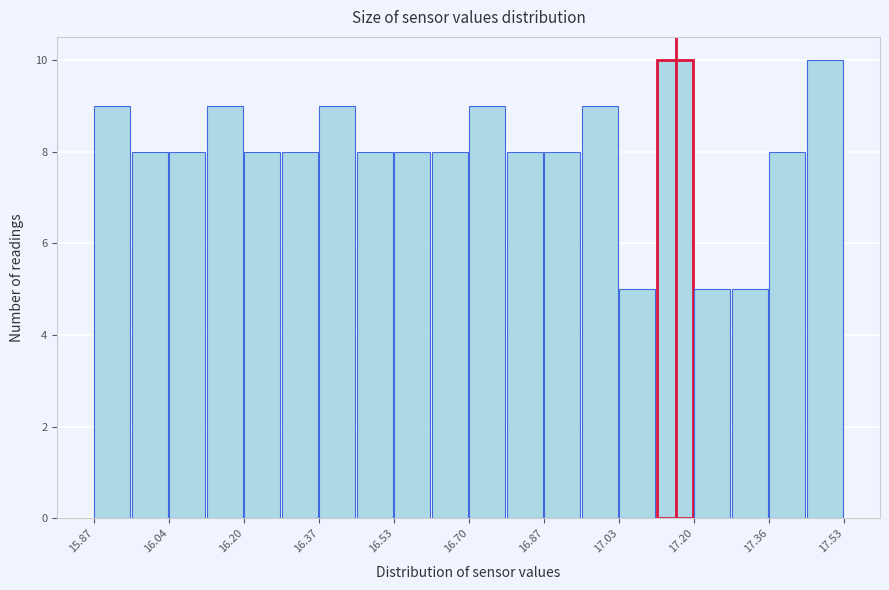

Reading left to right, list every bar in this chart as the range it spans on the x-axis followed by its height. Neither the bar edges nor the heights are printed on the chart, so give them approximately, as read against the axes.

15.88 to 15.96: 9
15.96 to 16.04: 8
16.04 to 16.12: 8
16.12 to 16.20: 9
16.20 to 16.28: 8
16.28 to 16.36: 8
16.36 to 16.46: 9
16.46 to 16.54: 8
16.54 to 16.62: 8
16.62 to 16.70: 8
16.70 to 16.78: 9
16.78 to 16.86: 8
16.86 to 16.94: 8
16.94 to 17.04: 9
17.04 to 17.12: 5
17.12 to 17.20: 10
17.20 to 17.28: 5
17.28 to 17.36: 5
17.36 to 17.44: 8
17.44 to 17.54: 10